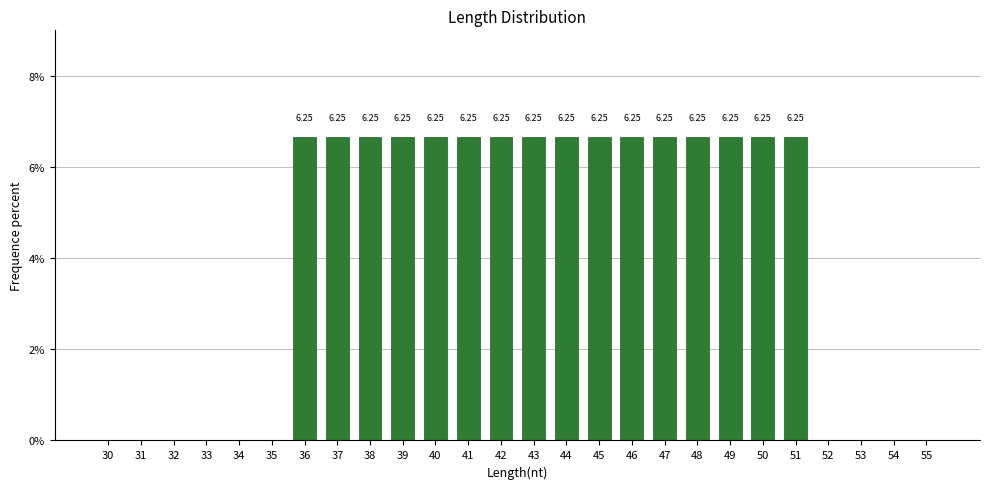

Are the bars horizontal?

No